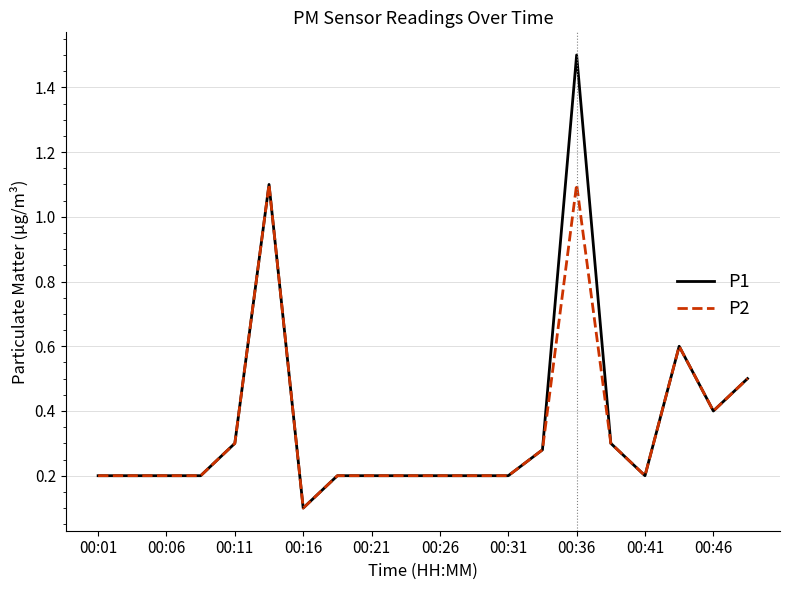

Which series has the widest spread of values?

P1